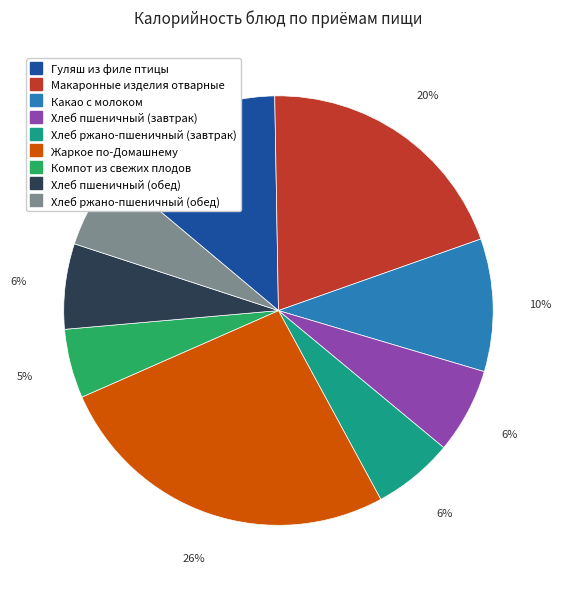

Which slice is the smallest?

Компот из свежих плодов